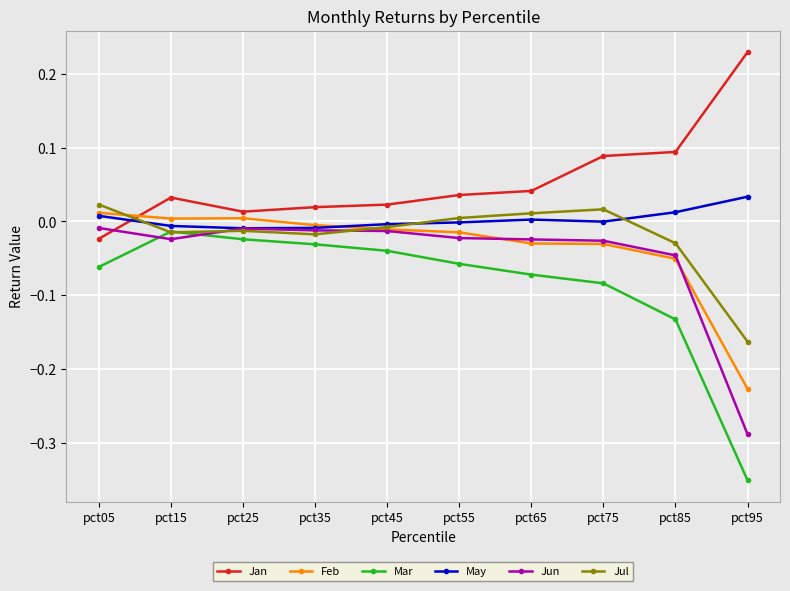

Between which two adjacent categories do Jan and May first intersect?

pct05 and pct15